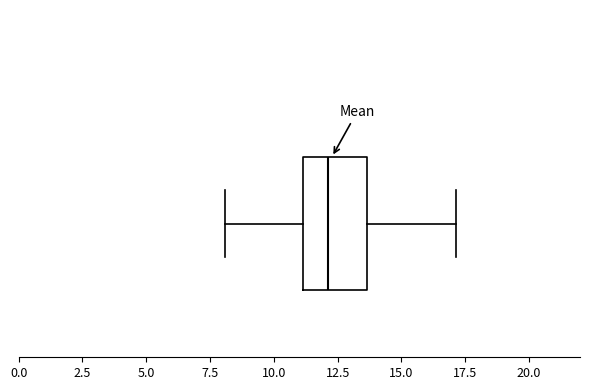

Transcribe this box plot: give where the median line is, the range the box spans, and where the two whiskers end, as read against the x-axis. The values are not printed on the chart, so give them approximately, as read against the axis.

median 12.0, box 11.0 to 13.5, whiskers 8.0 to 17.0